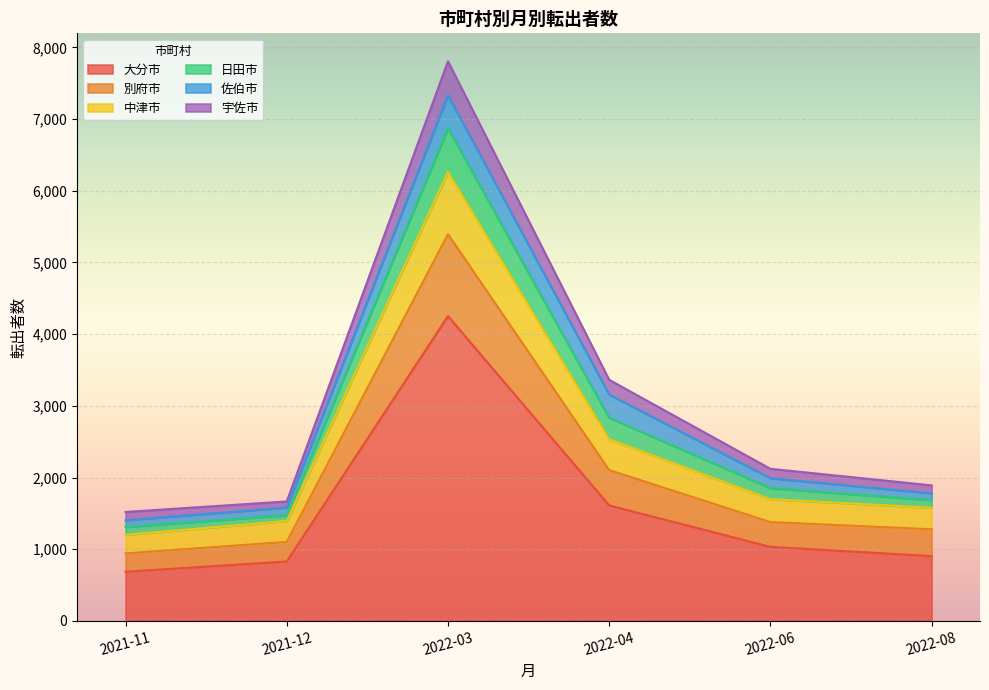

At which category is the sum across all series the highest?

2022-03